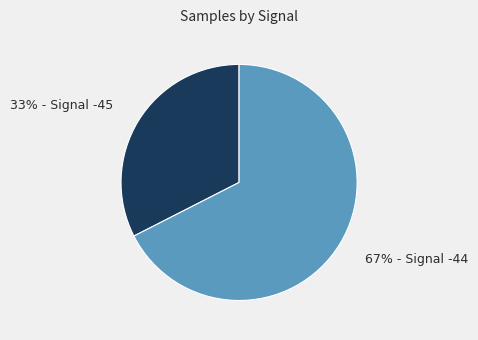

To the nearest percent, what is the average slice percentage?

50%